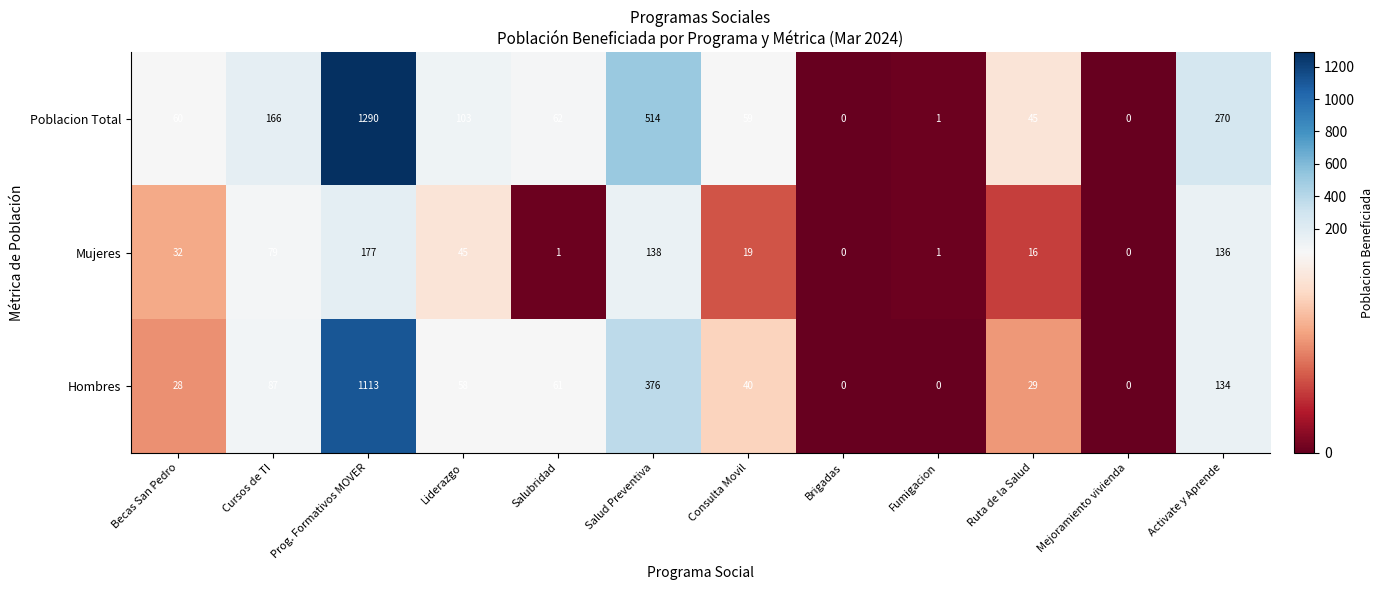

Rank the series by their average value, from highest to lowest.

Poblacion Total, Hombres, Mujeres